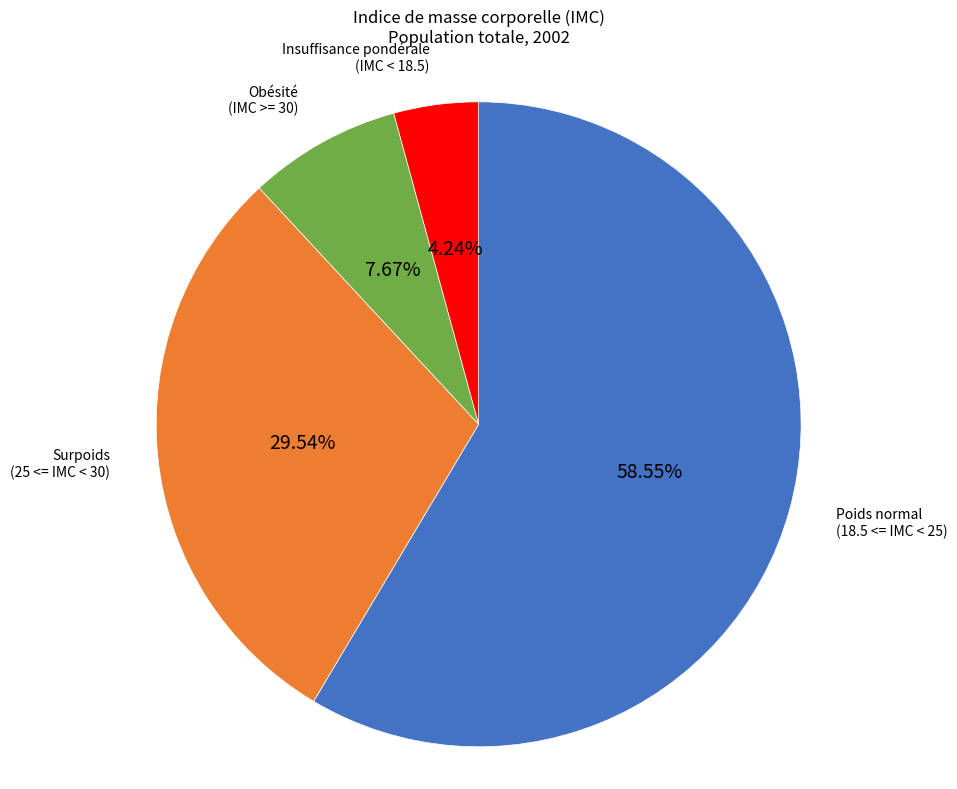

Does any single category account for the majority?

Yes